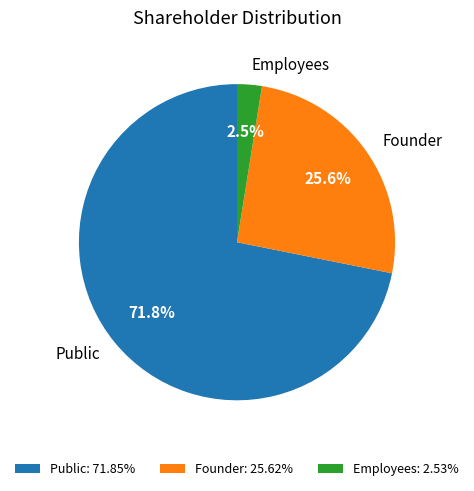

Is the sum of Founder and Public greater than half?

Yes